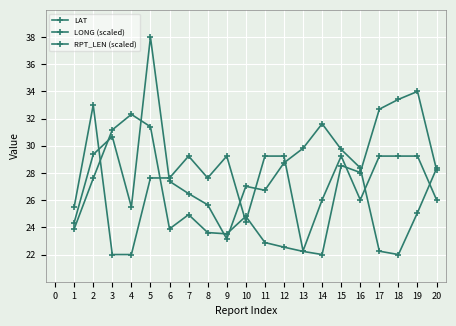

How many series are shown in this chart?

3